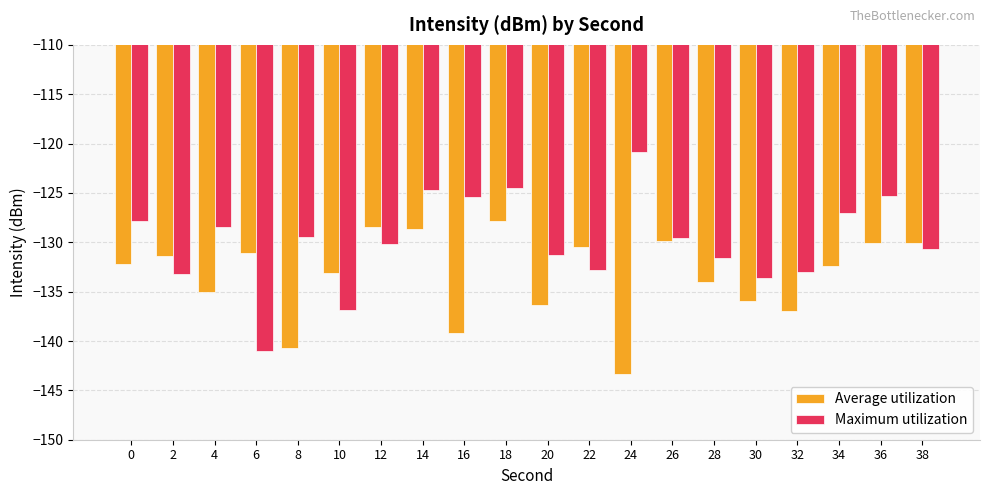

What is the difference between the maximum and minimum values in the Average utilization series?

15.4